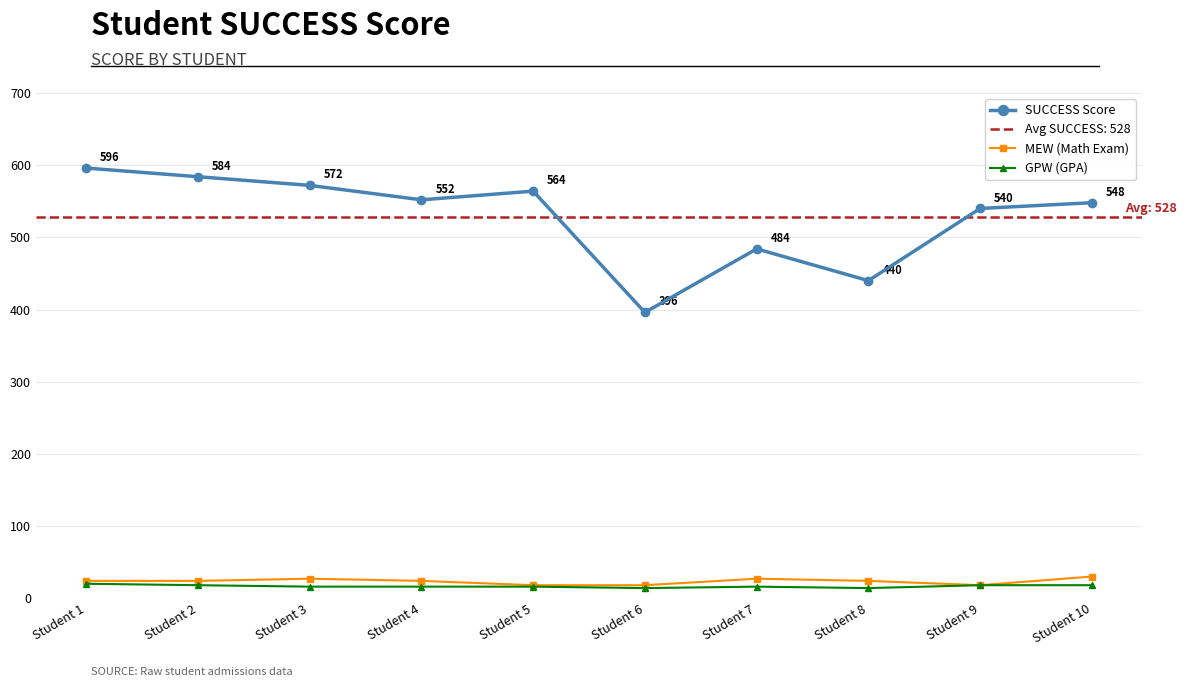

The value of MEW (Math Exam) at Student 1 is 34. True or false?

False